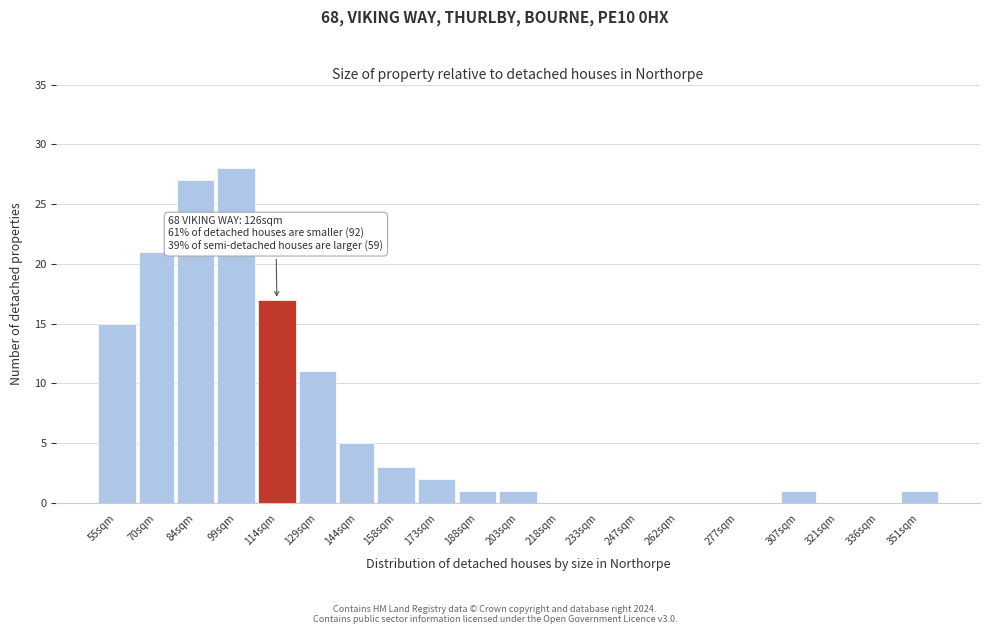

Reading right to left, transcribe all the data shown in this chart.

351sqm=1	336sqm=0	321sqm=0	307sqm=1	277sqm=0	262sqm=0	247sqm=0	233sqm=0	218sqm=0	203sqm=1	188sqm=1	173sqm=2	158sqm=3	144sqm=5	129sqm=11	114sqm=17	99sqm=28	84sqm=27	70sqm=21	55sqm=15